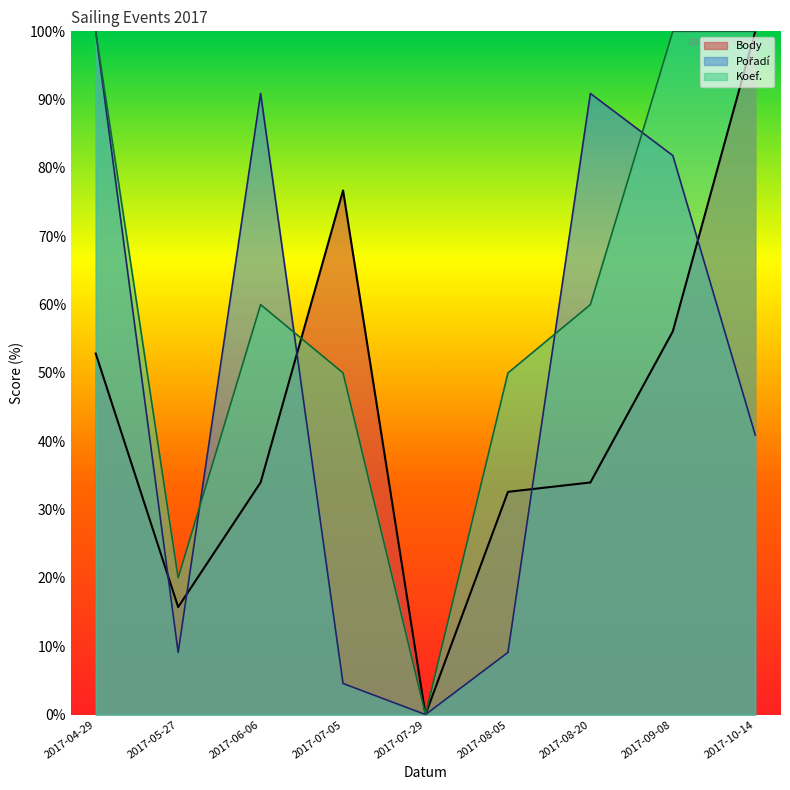

List the series in order of their overall mean, lowest first.

Body, Pořadí, Koef.